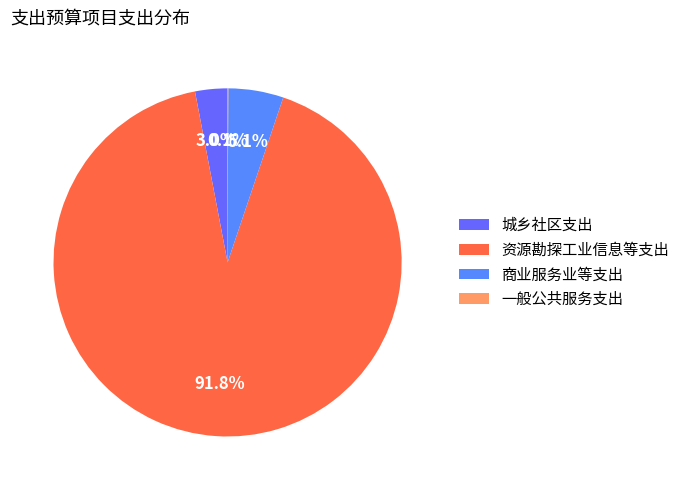

The 一般公共服务支出 slice represents 13% of the pie. True or false?

False